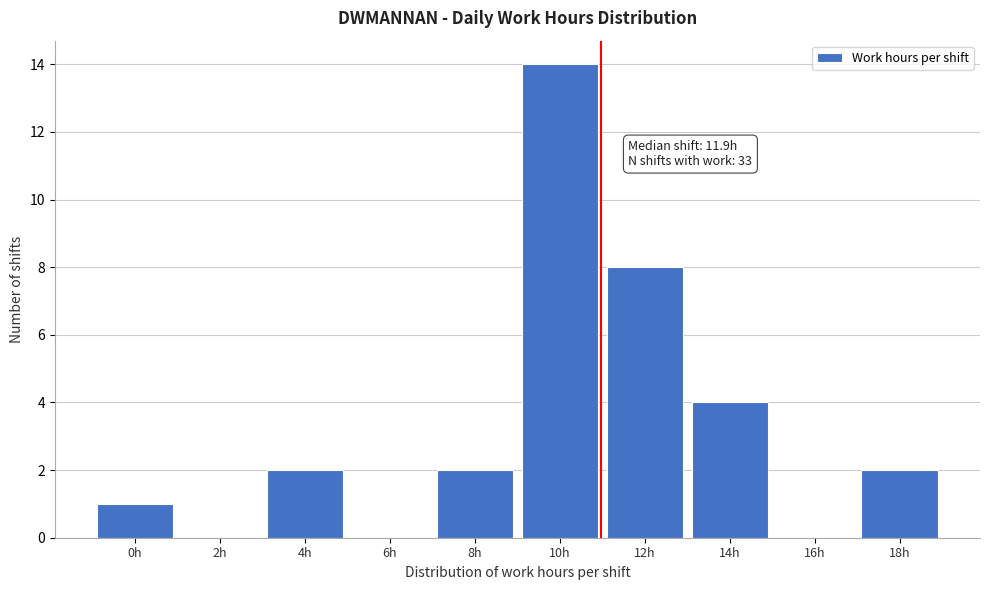

Reading right to left, extract all data points from this chart.

18h=2	16h=0	14h=4	12h=8	10h=14	8h=2	6h=0	4h=2	2h=0	0h=1